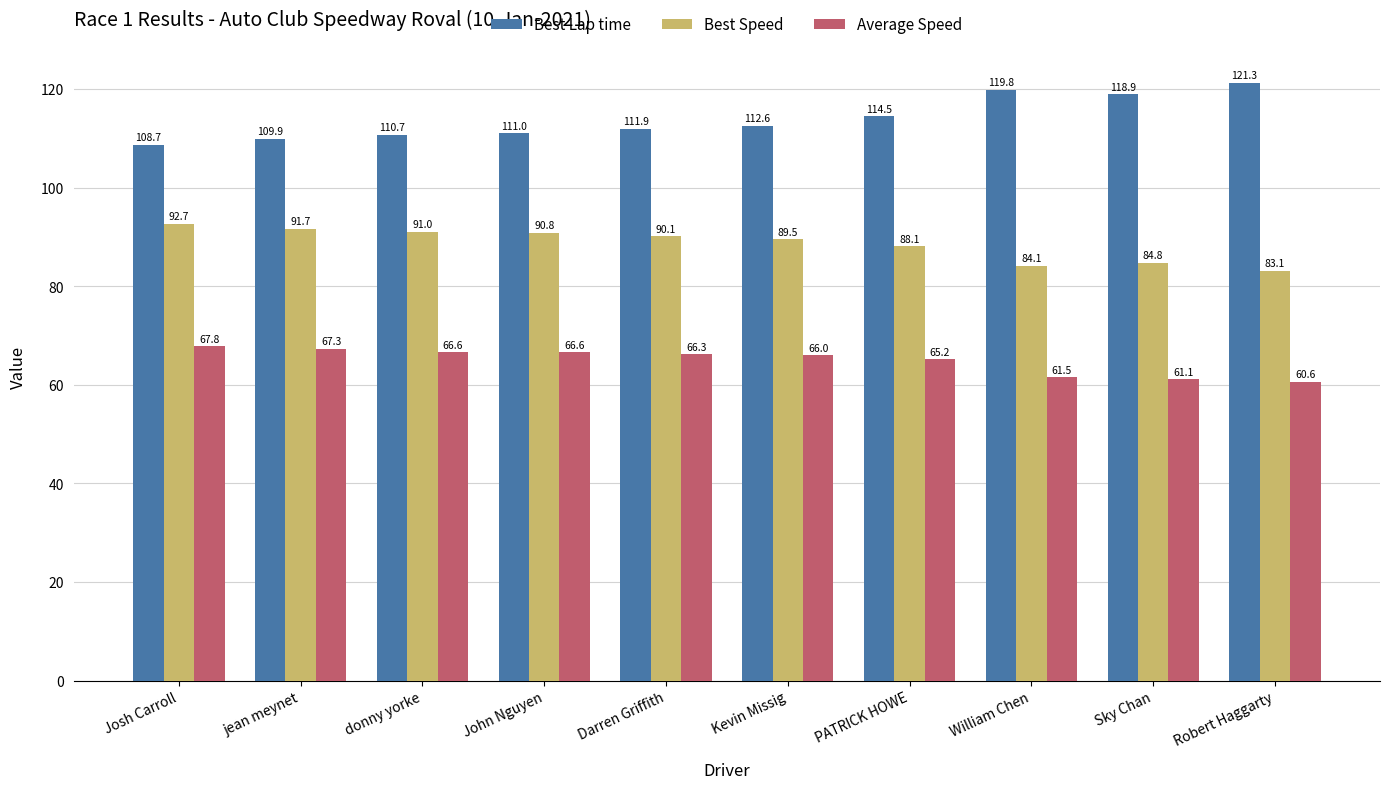

True or false: Best Lap time has a value of 112.6 at Kevin Missig.

True